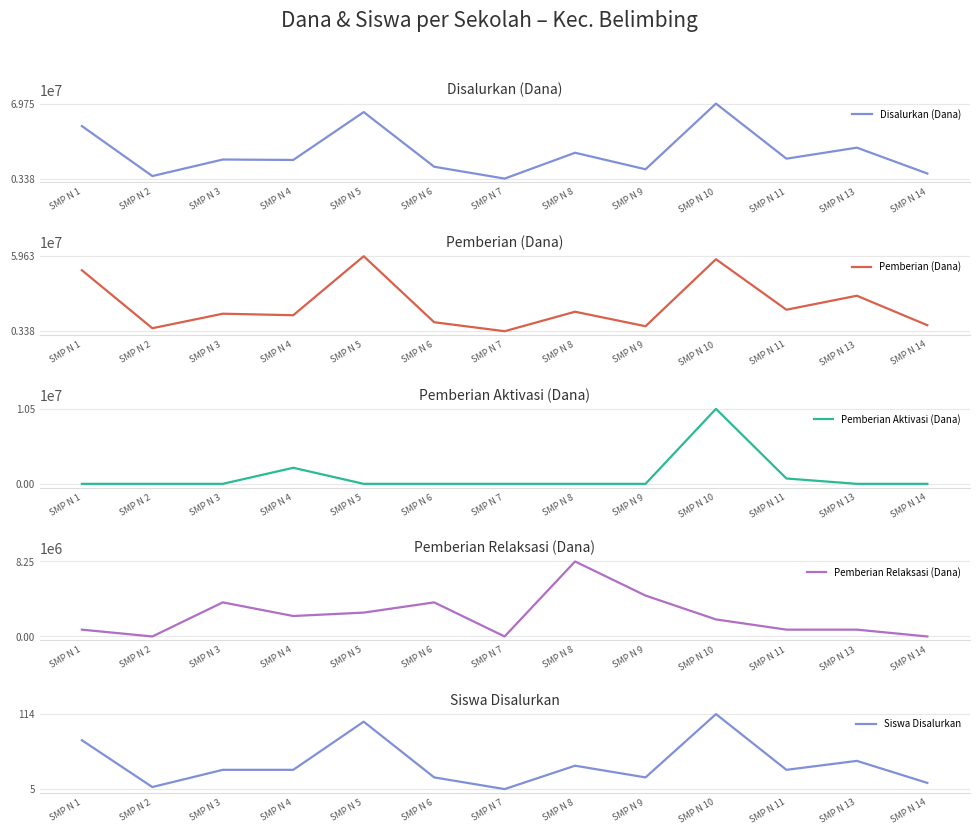

Rank the series at SMP N 5 from lowest to highest value.

Pemberian Aktivasi (Dana), Siswa Disalurkan, Pemberian Relaksasi (Dana), Pemberian (Dana), Disalurkan (Dana)